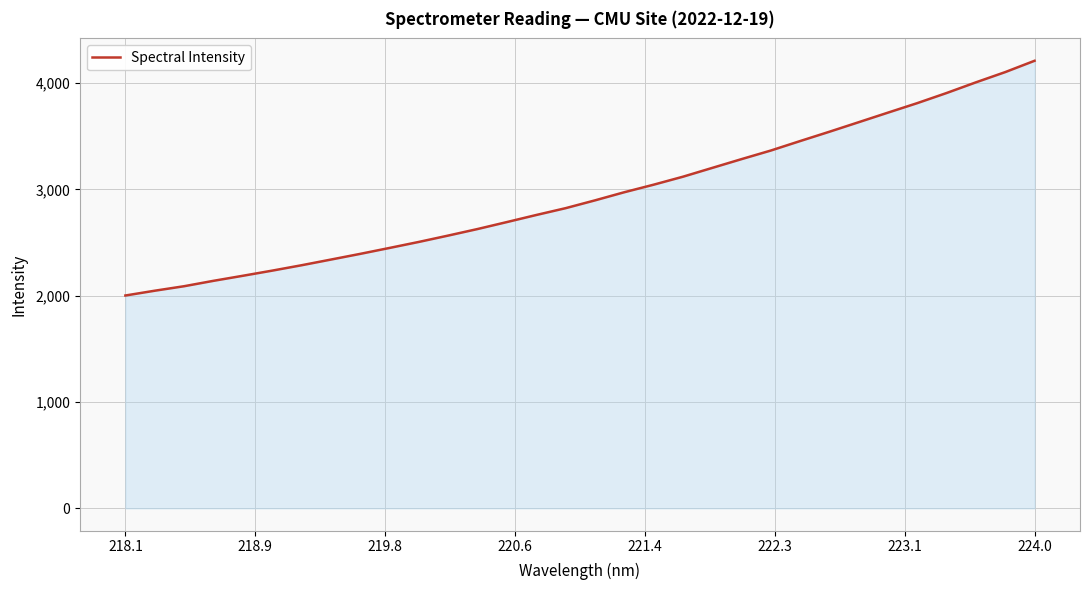

What is the greatest value displayed?

4209.9